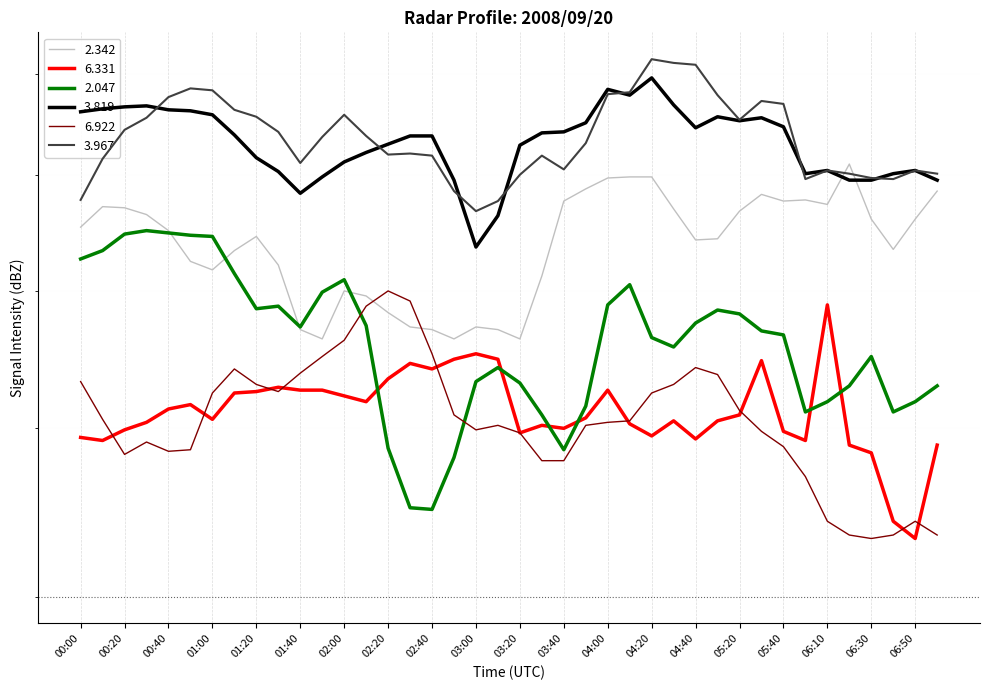

At which label does 3.967 first exceed 73?

00:20